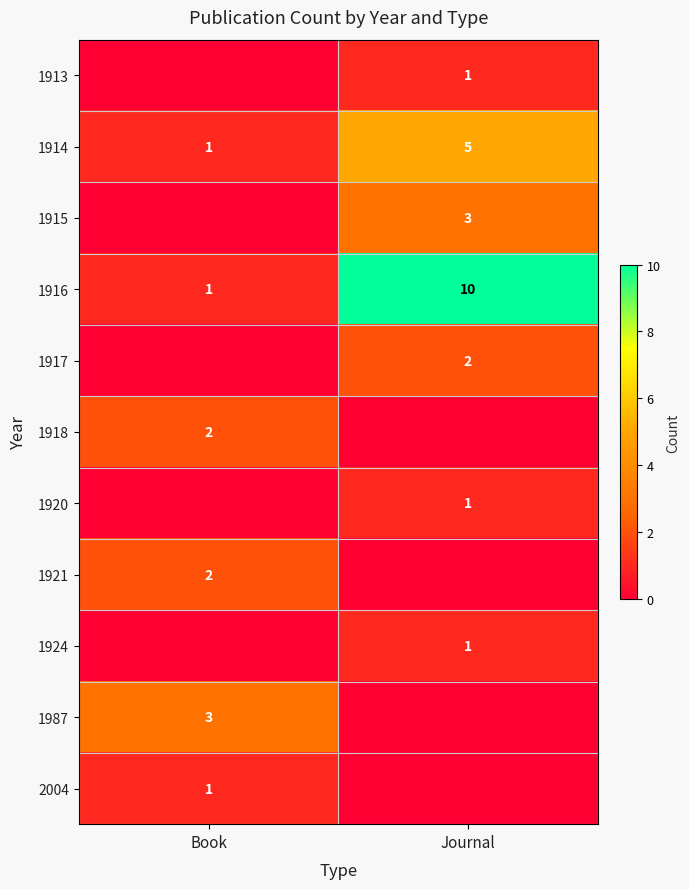

Is it true that 1914 equals 8 at Journal?

False